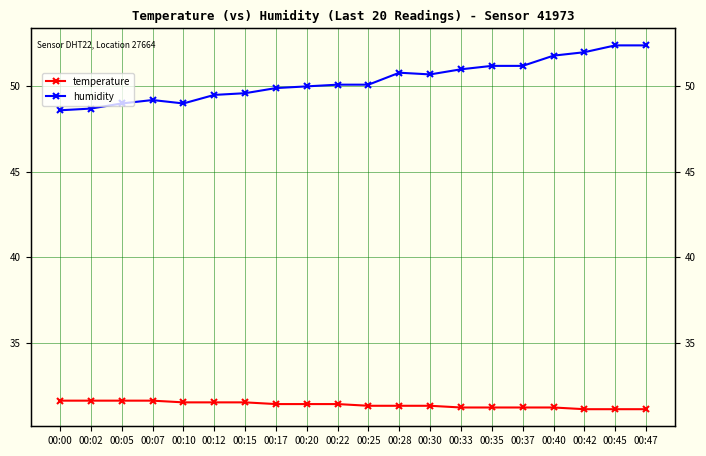

Is it true that humidity equals 85.3 at 00:30?

False